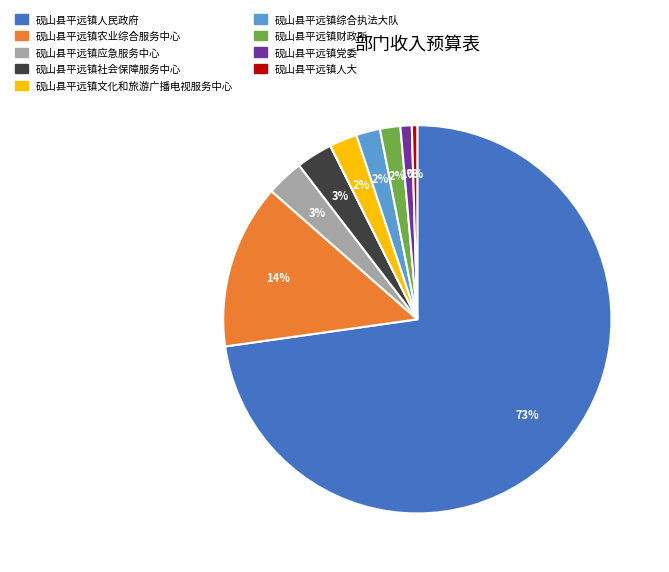

Is there any slice that represents more than half of the pie?

Yes